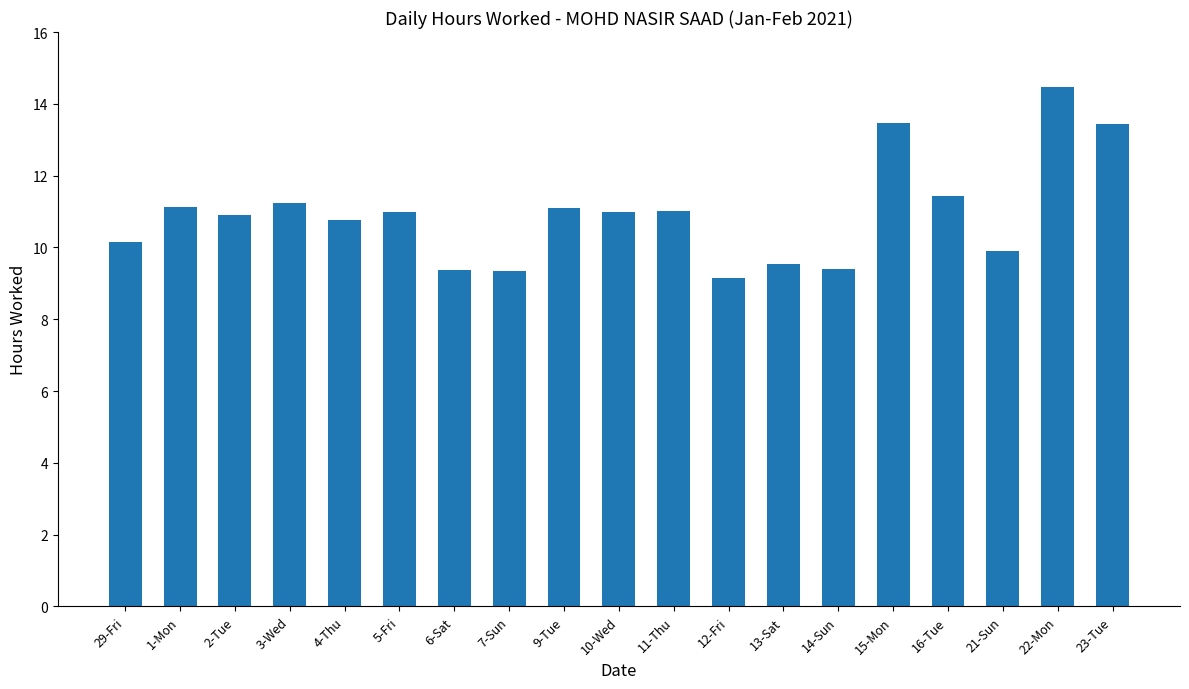

How many data points are less than 10?

6